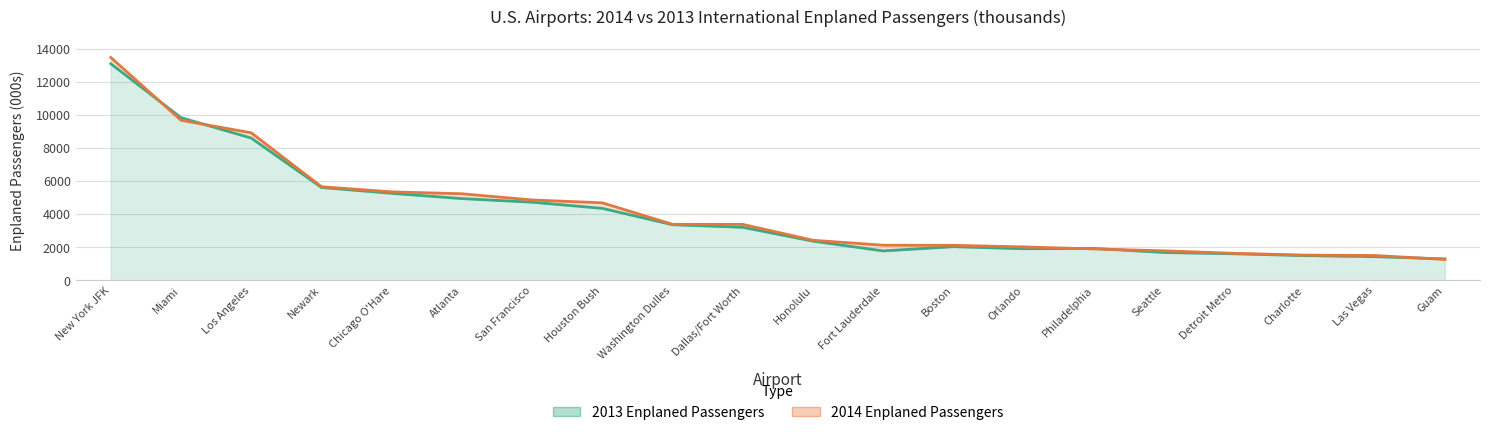

Count the number of data series in this chart.

2